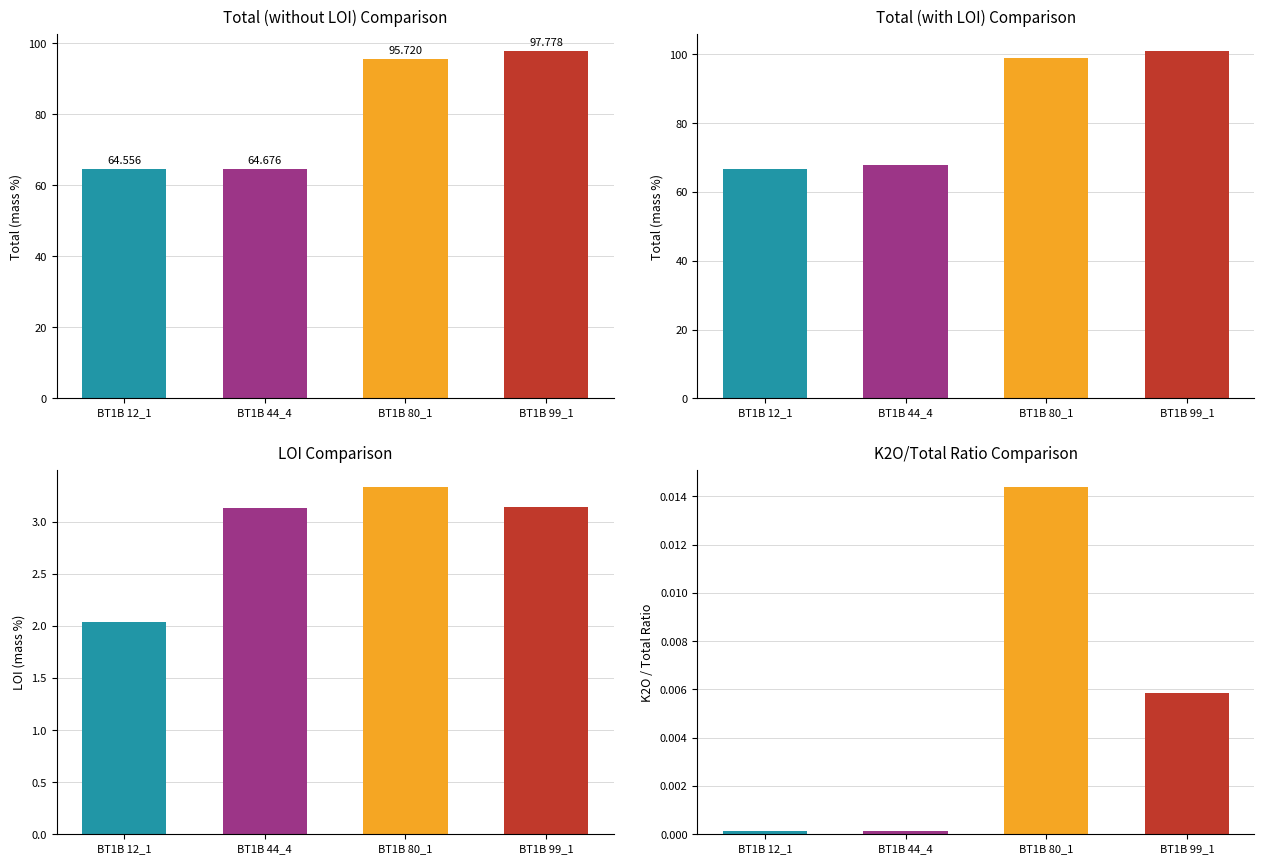

Which series has the widest spread of values?

TOTAL (without LOI)